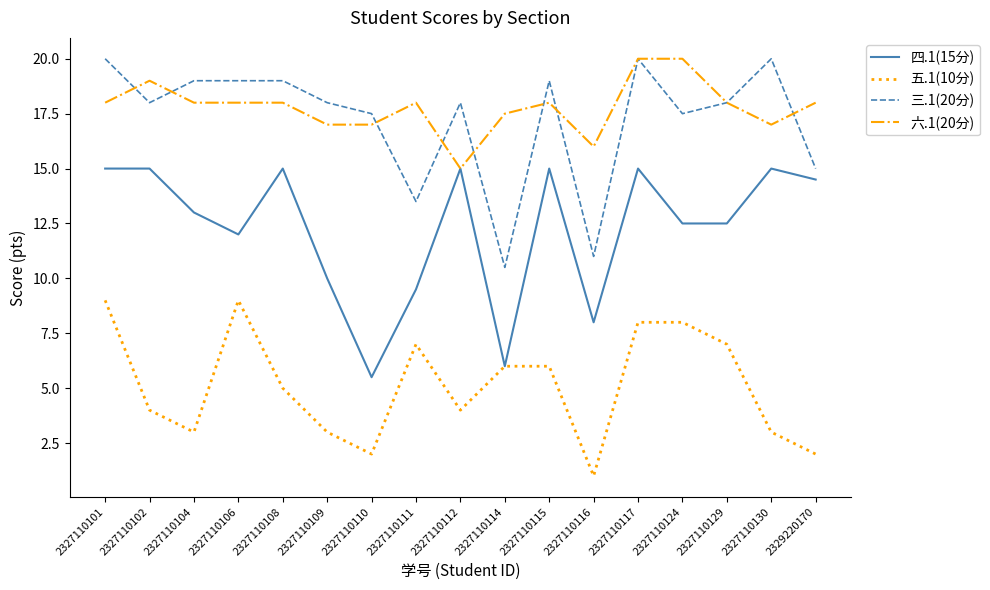

Does the chart have visible grid lines?

No